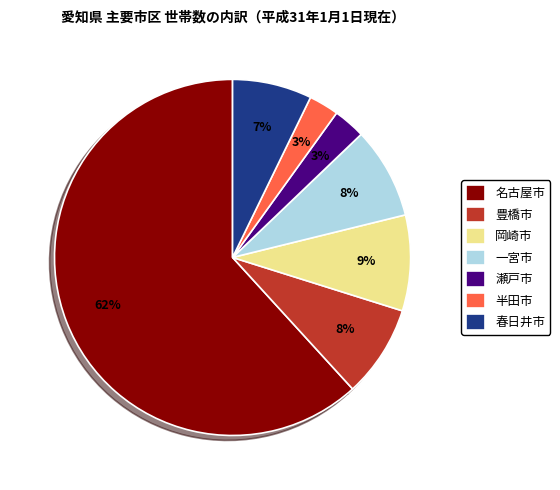

Which has a higher value, 瀬戸市 or 岡崎市?

岡崎市